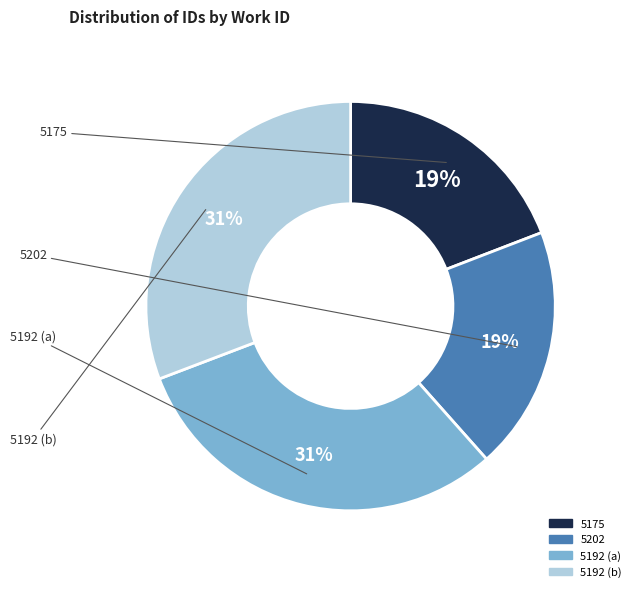

To the nearest percent, what is the average slice percentage?

25%